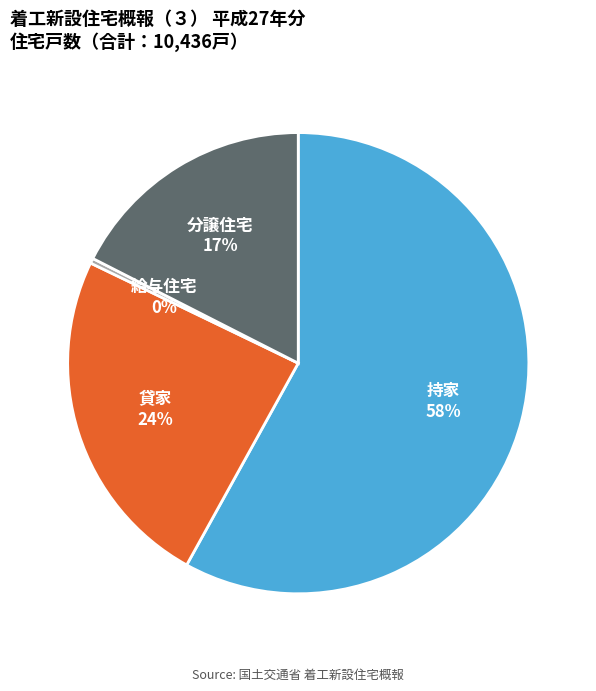

Approximately how many times larger is the value at 分譲住宅 compared to 持家?

0.3